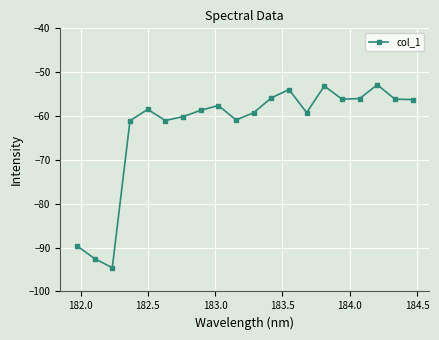

What is the value of the 18th point from the left?

-52.9